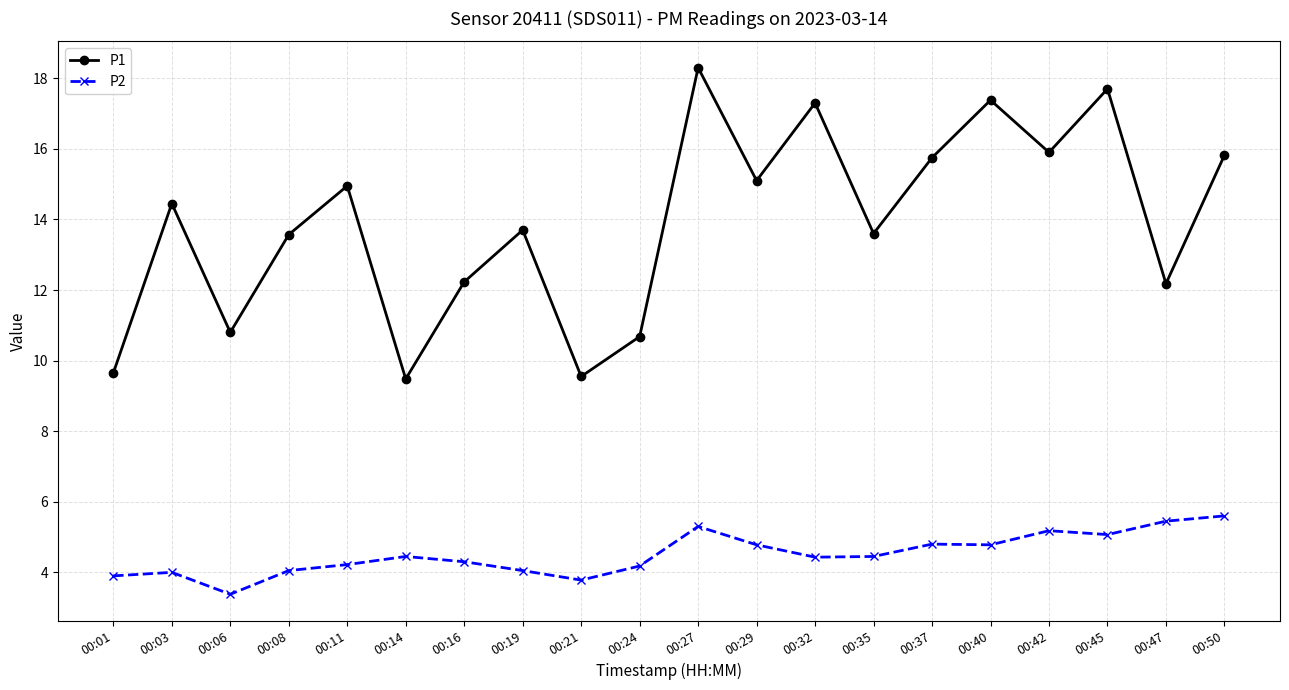

What is the value of the P2 point at the 19th from the left?

5.5